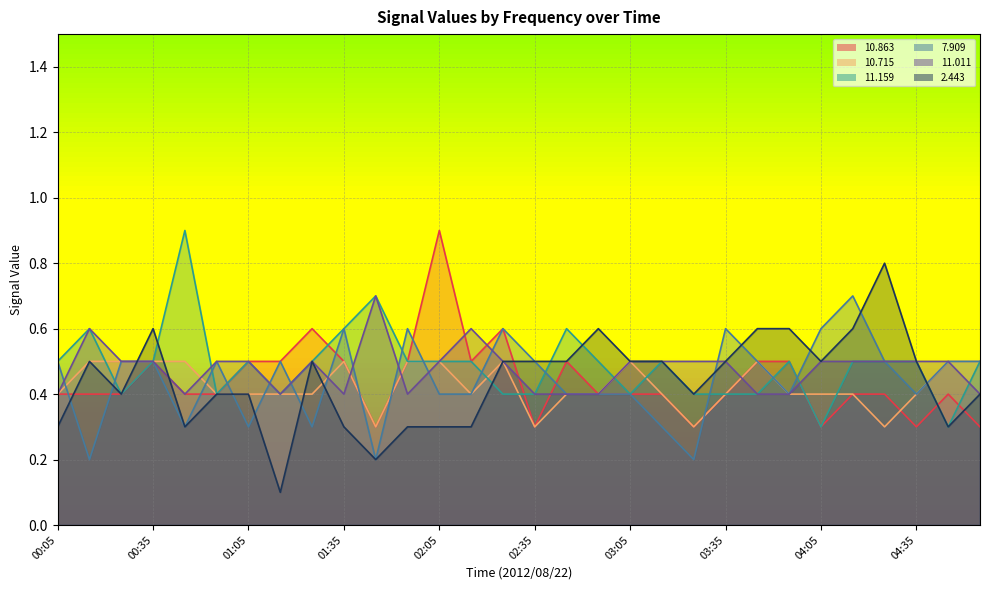

What is the minimum value for  10.863?

0.3